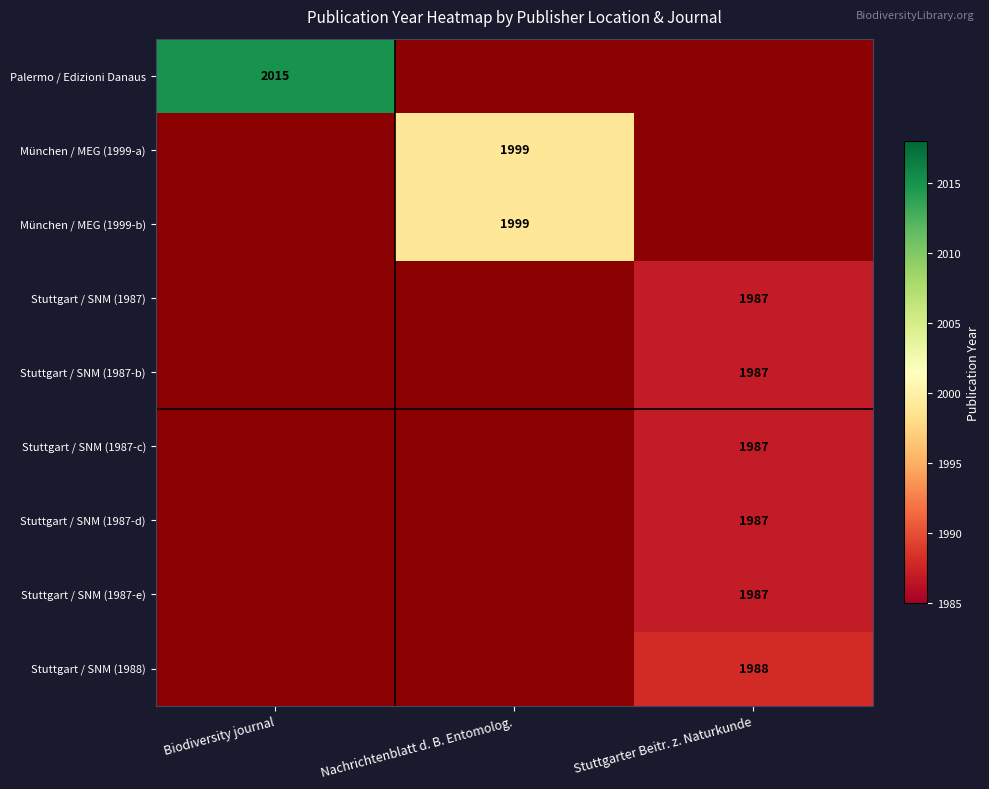

The Stuttgart / SNM (1987-b) series shows 1987 at Stuttgarter Beitr. z. Naturkunde. True or false?

True